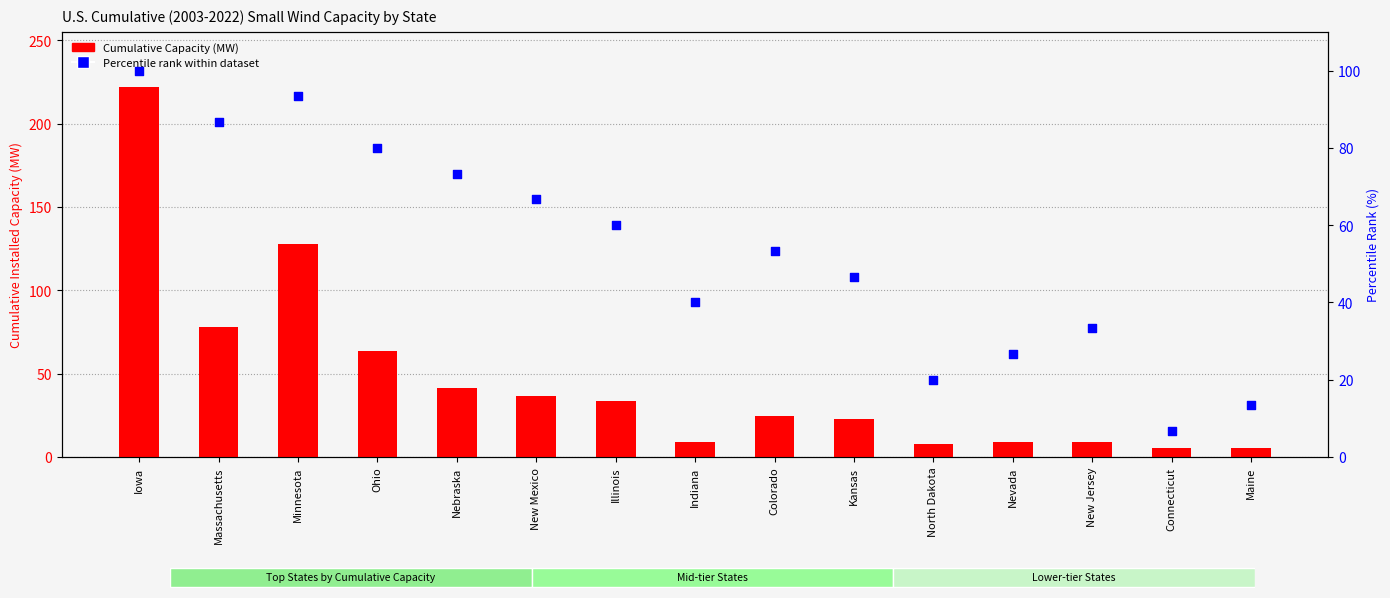

Is the value of Percentile rank within dataset at Colorado greater than the value of Cumulative Capacity (MW) at Ohio?

No